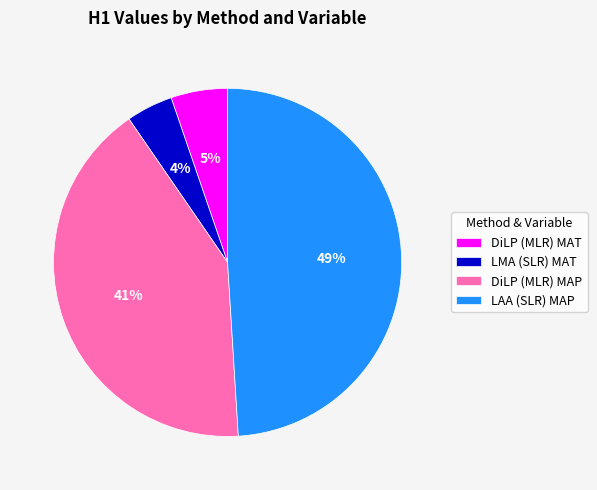

Is the sum of LAA (SLR) MAP and DiLP (MLR) MAP greater than half?

Yes